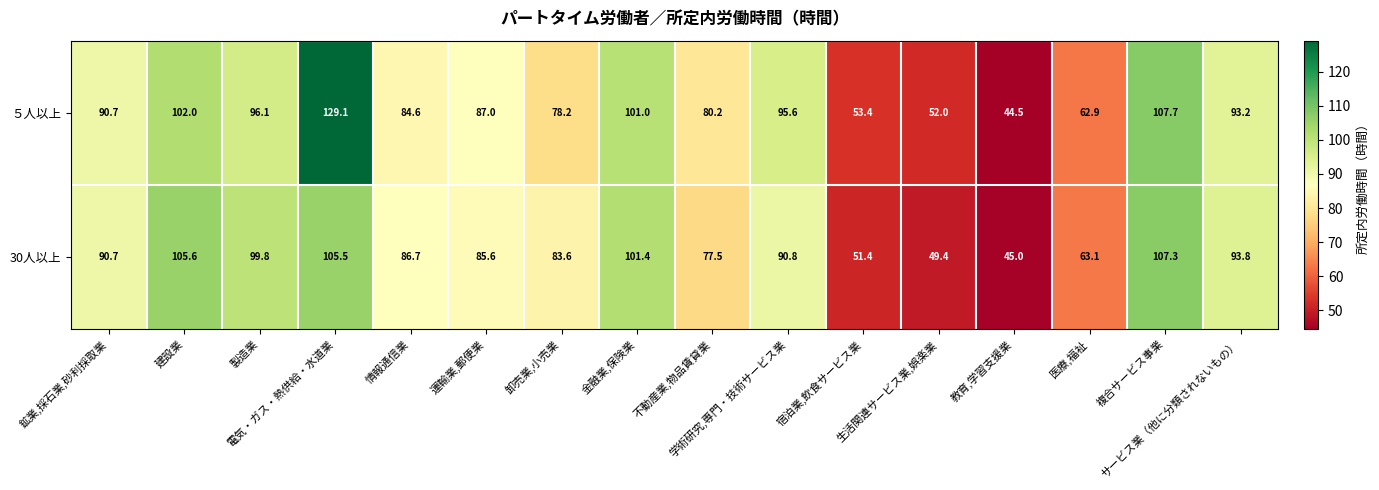

What is the sum of all 30人以上 values?

1337.2